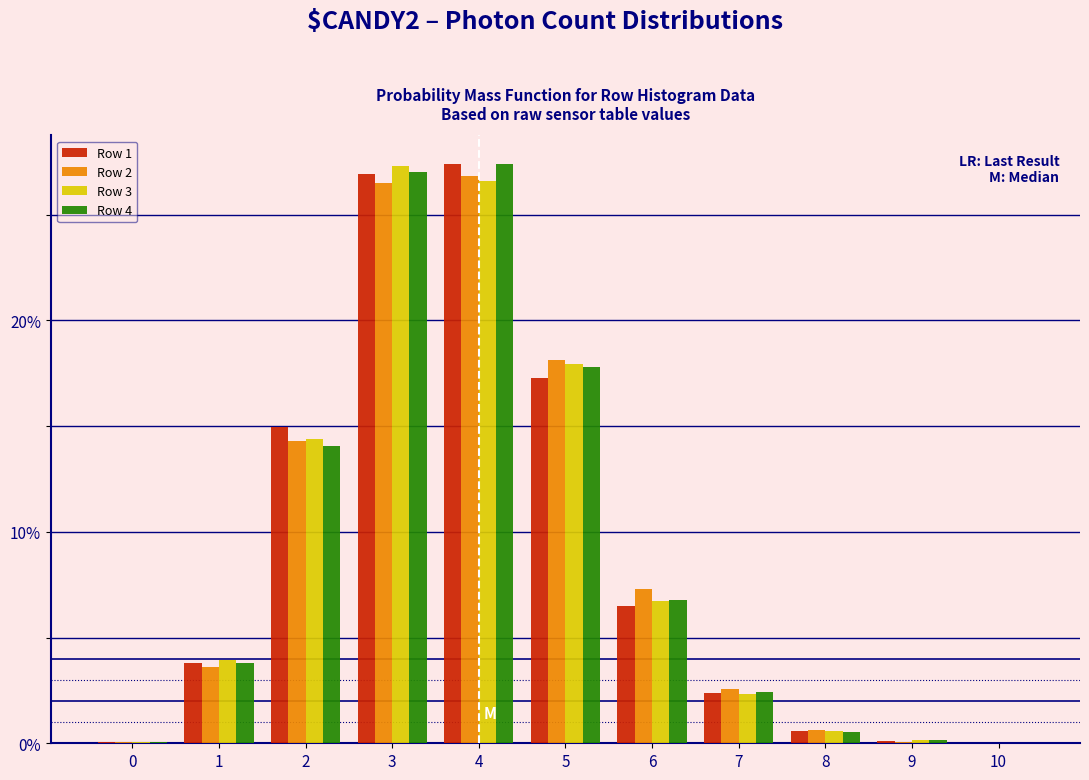

What is the highest value of the Row 4 series?

27.4